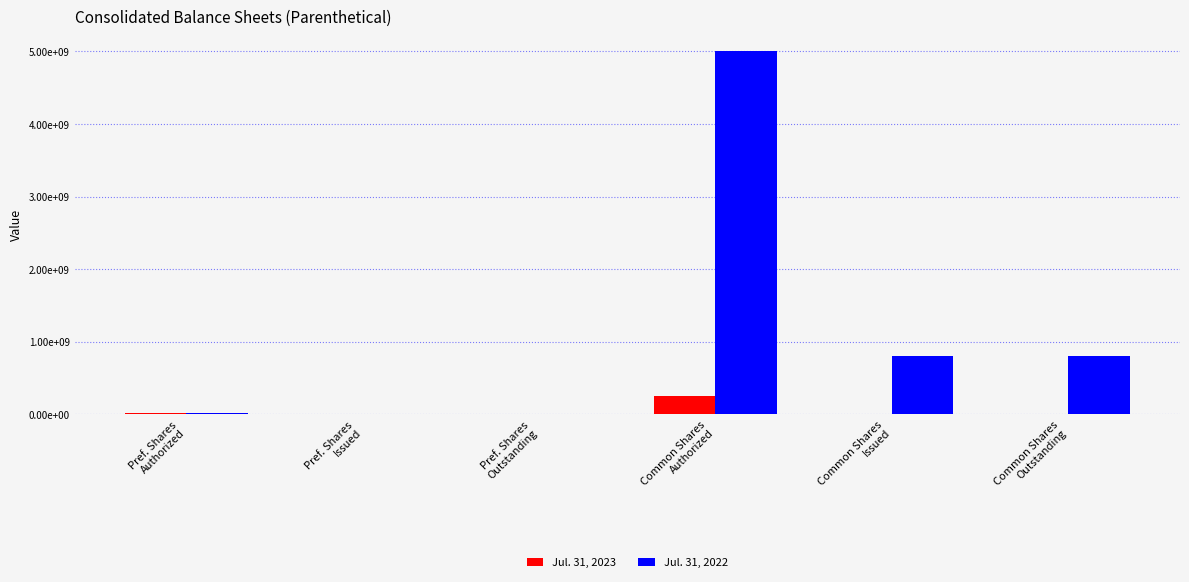

List the series in order of their overall mean, lowest first.

Jul. 31, 2023, Jul. 31, 2022